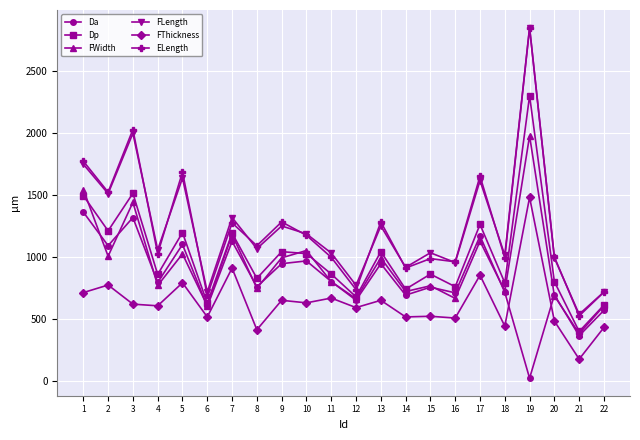

What is the difference between the highest and lowest values at 22?

286.5